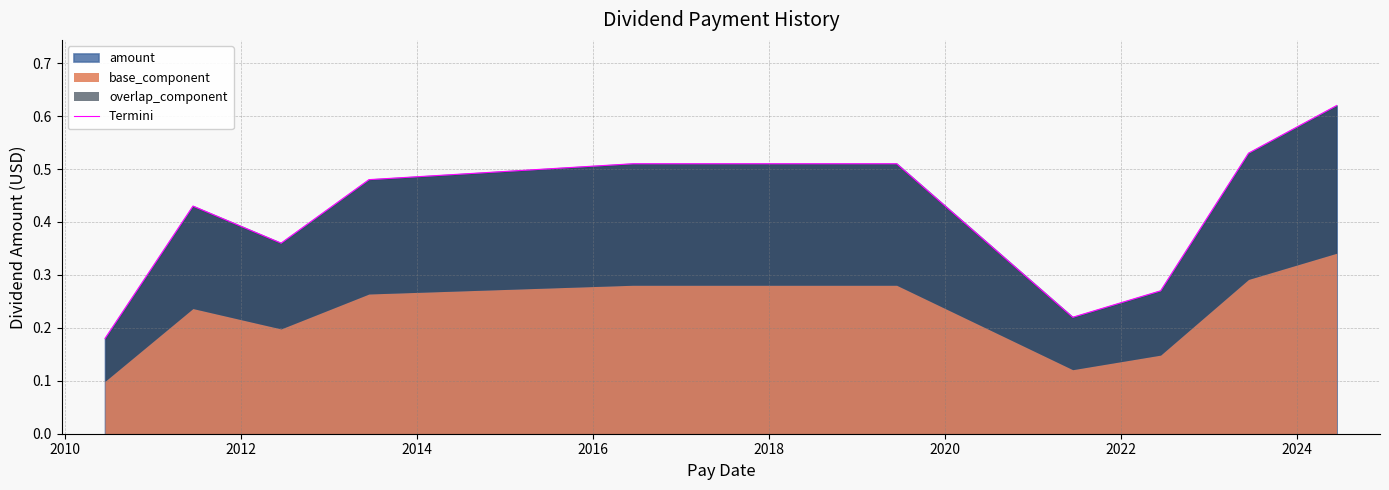

Reading right to left, what are all the values shown in this chart?

0.6	0.5	0.3	0.2	0.5	0.5	0.5	0.5	0.5	0.5	0.5	0.4	0.4	0.2